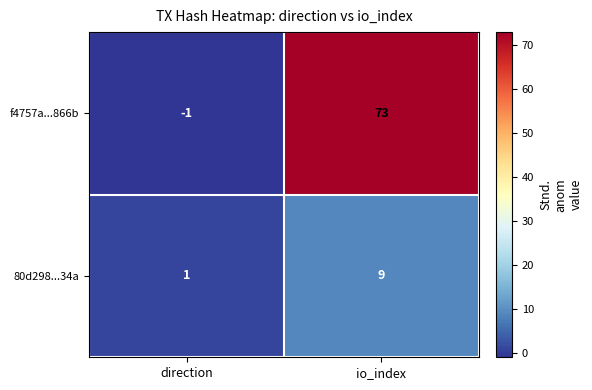

Reading right to left, extract all data points from this chart.

f4757a...866b: io_index=73	direction=-1
80d298...34a: io_index=9	direction=1